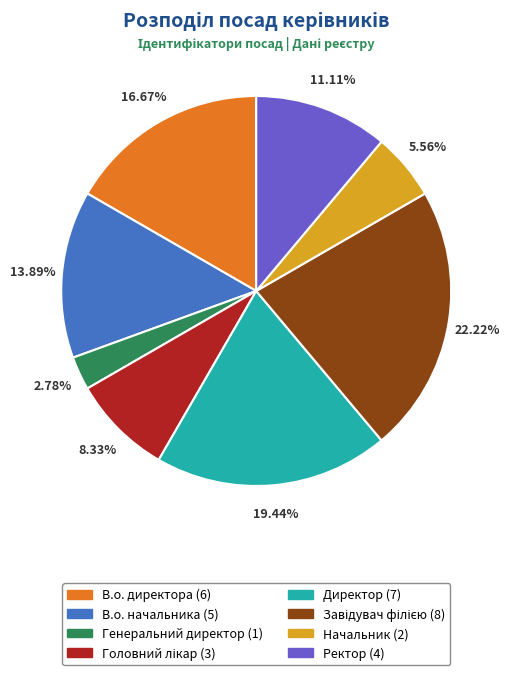

To the nearest percent, what is the combined percentage of Генеральний директор and В.о. начальника?

17%